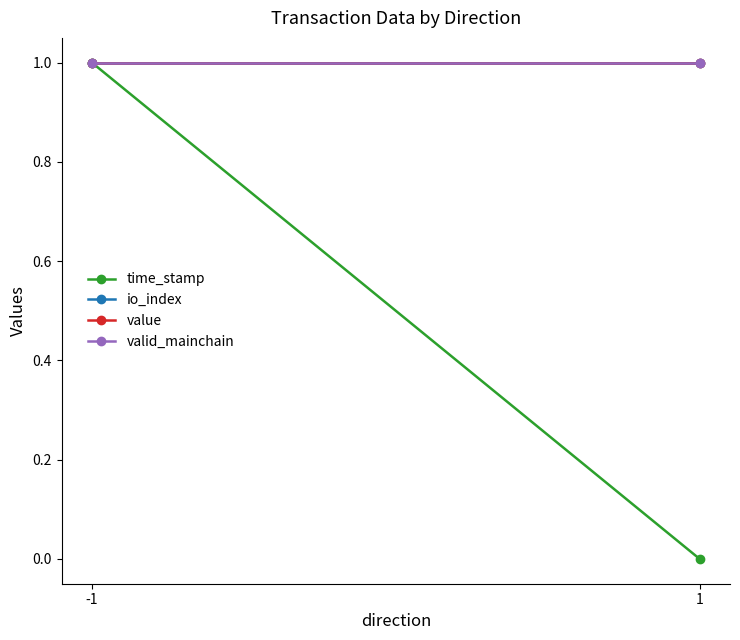

What is the sum of the valid_mainchain values at -1 and 1?

2